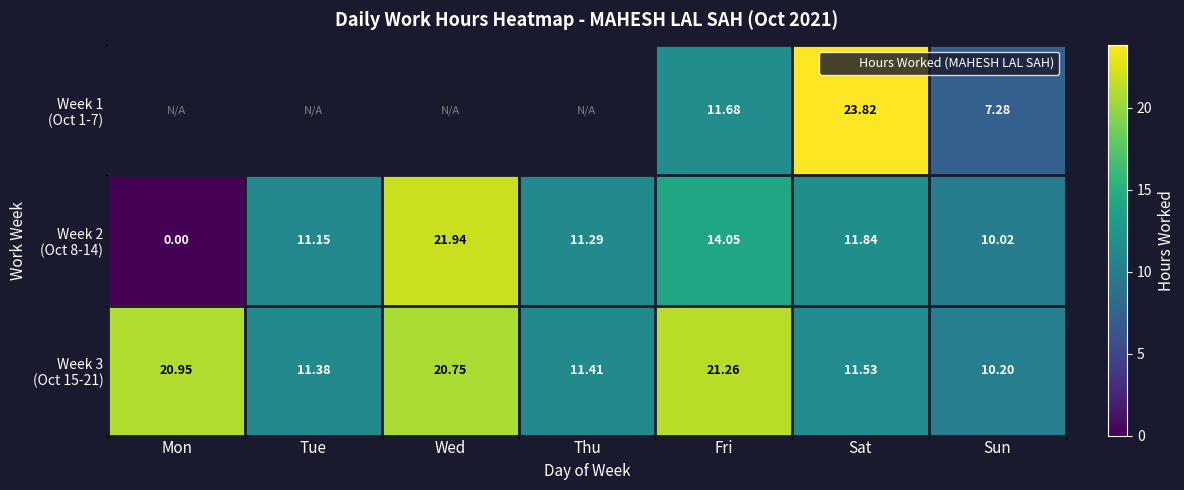

Where is Week 3 (Oct 15-21) nearest to the value 15?

Sat